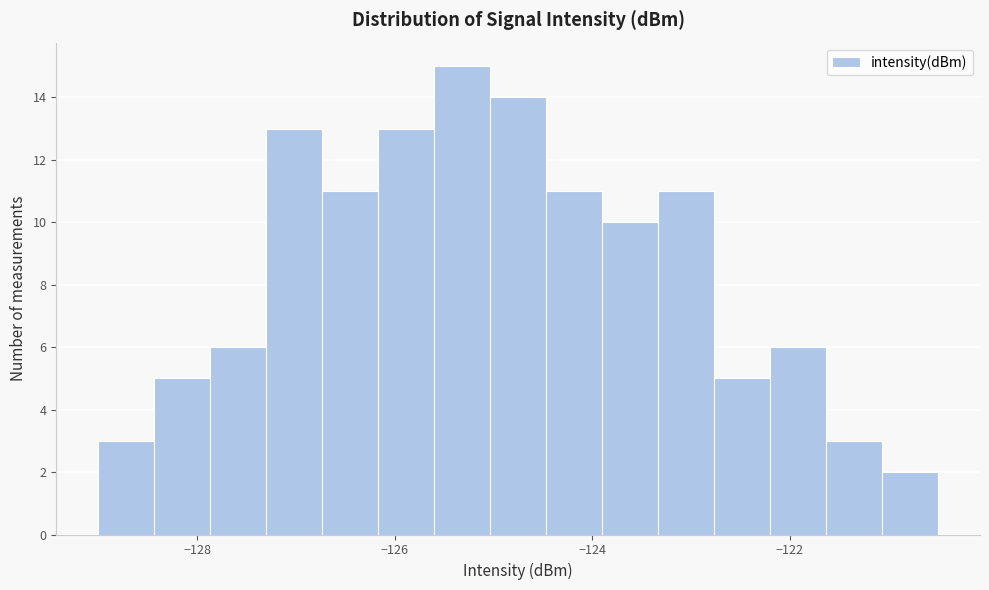

Around what value on the x-axis is the tallest bar? Give the approximate position of its centre, as read against the axis.

-125.4